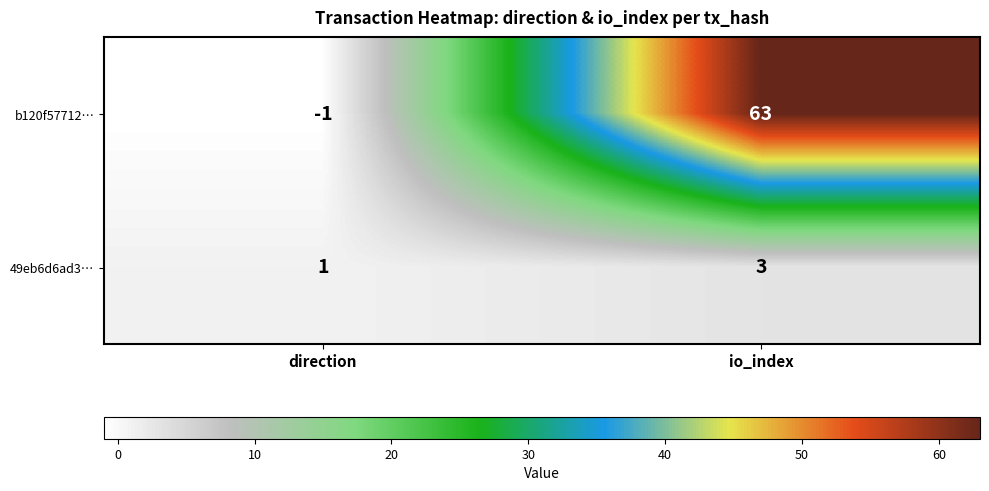

Which series changed the most between direction and io_index?

b120f57712…